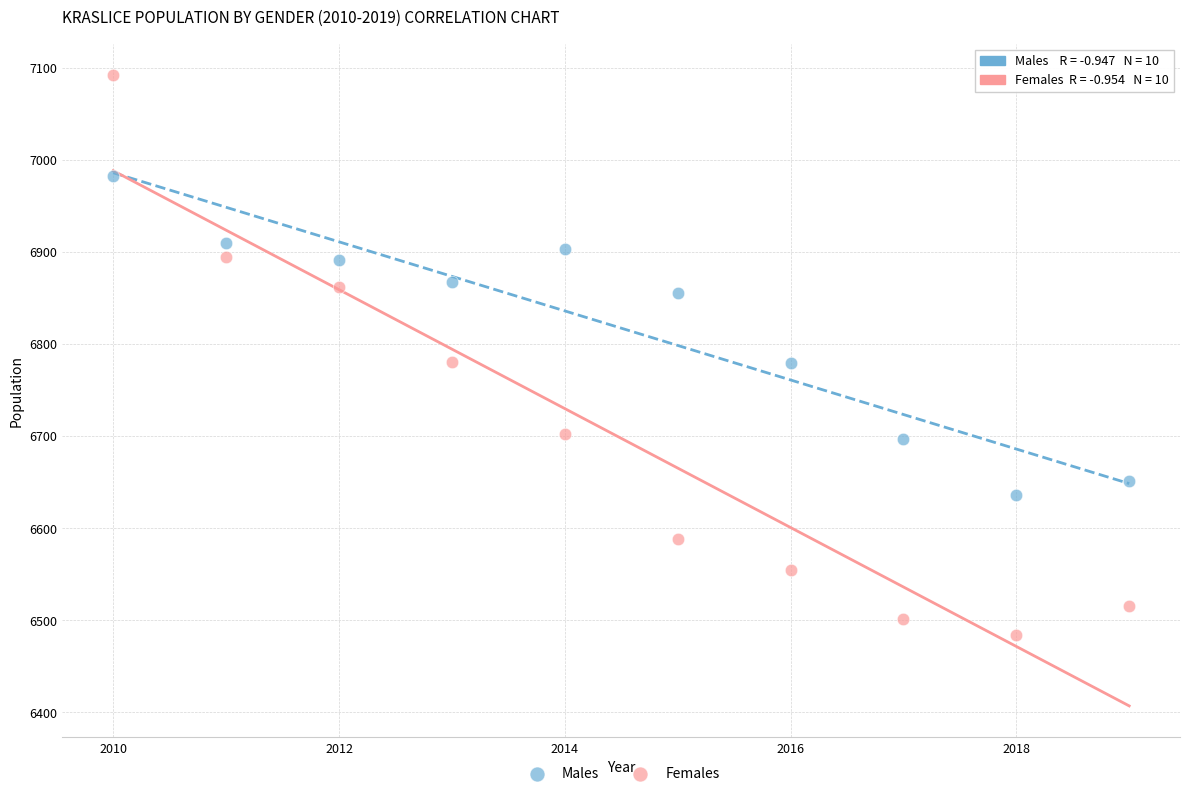

Across all data points, what is the range of Y values (max minus min)?

608